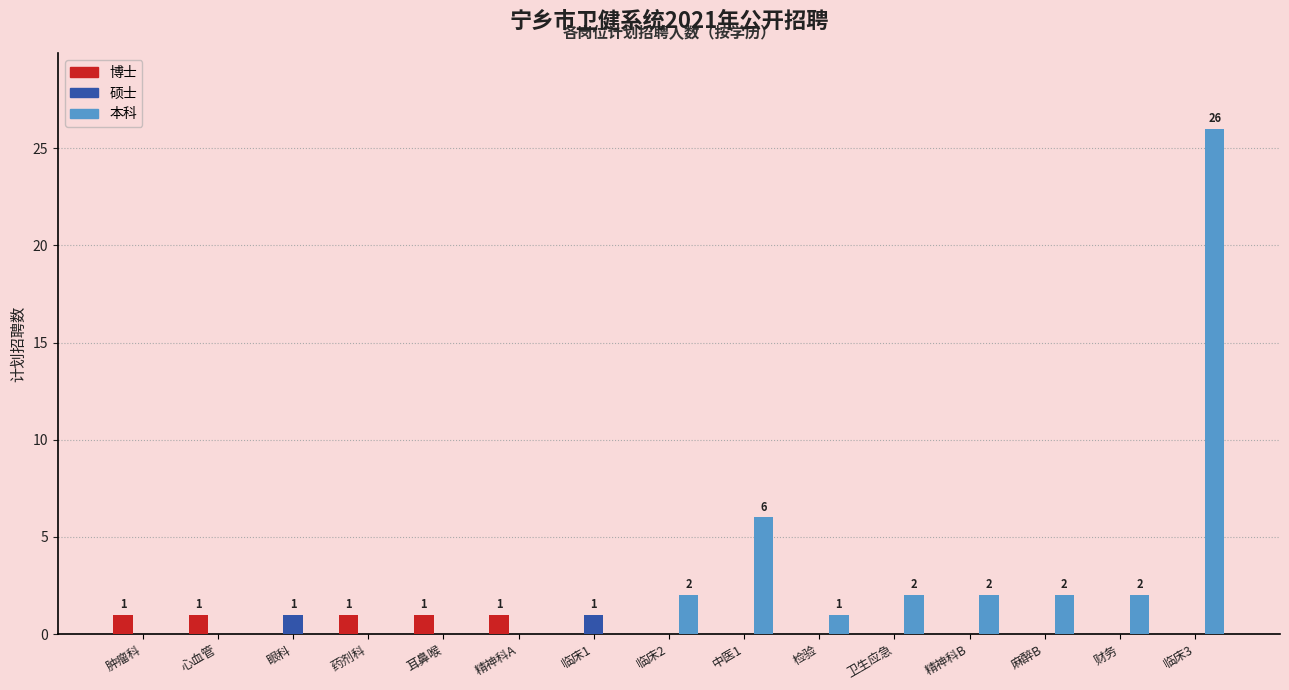

What are all the series names shown in the legend?

博士, 硕士, 本科